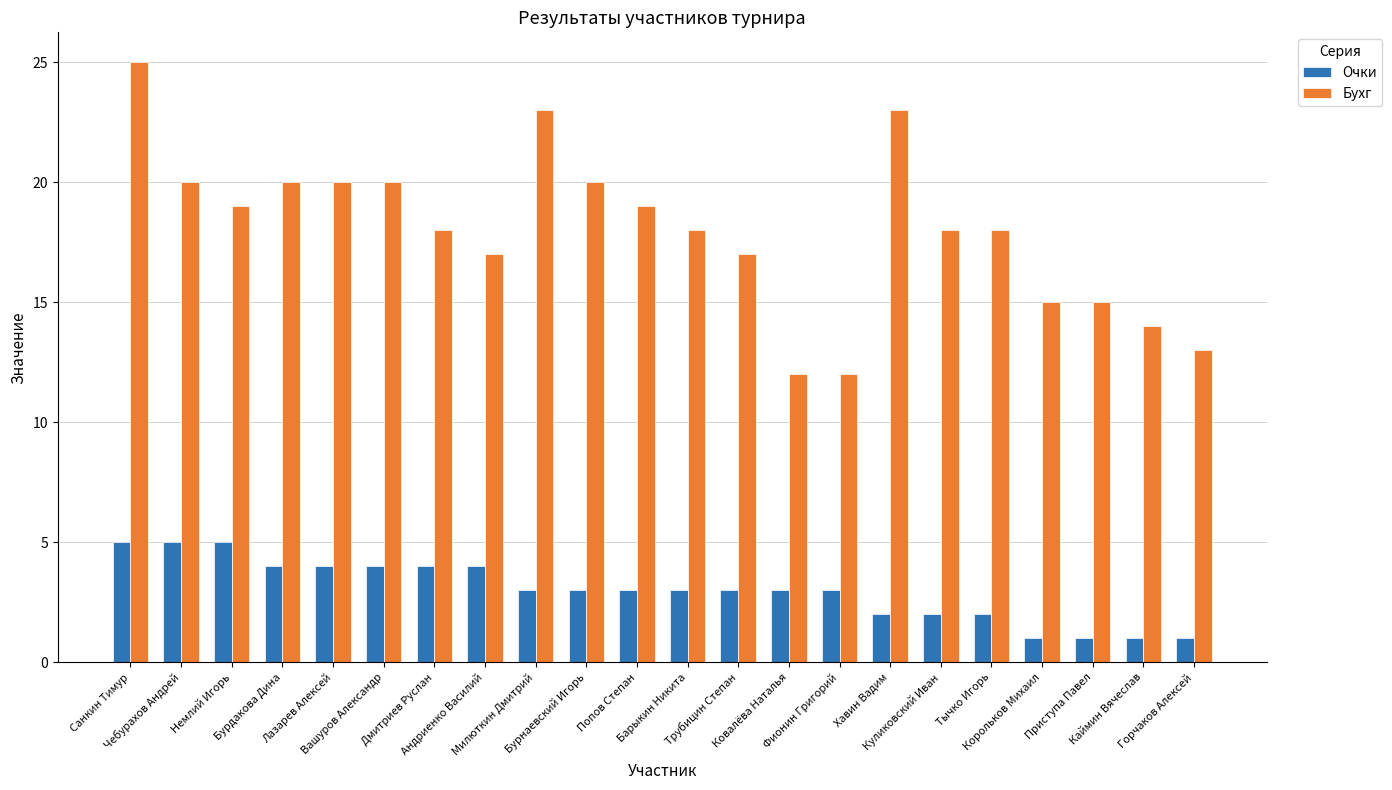

What position from the right is Бурдакова Дина?

19